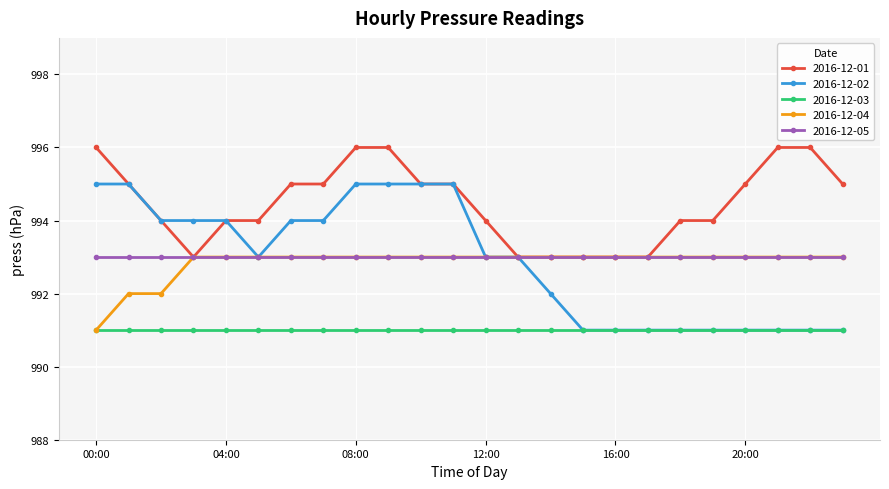

Count the number of categories in the chart.

24